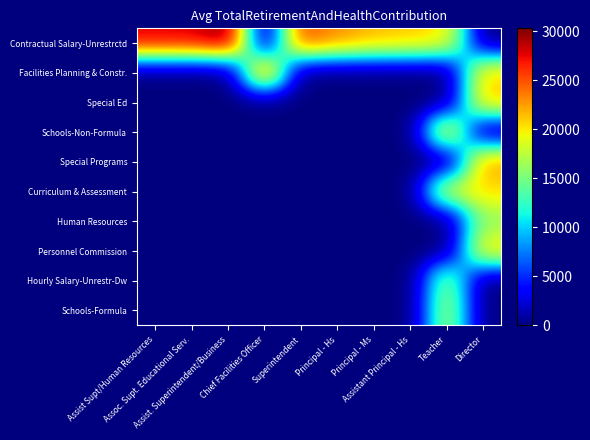

Reading left to right, list all the values displayed in this chart.

Contractual Salary-Unrestrctd: Assist Supt/Human Resources=27891	Assoc. Supt. Educational Serv.=27891	Assist. Superintendent/Business=30282	Chief Facilities Officer=0	Superintendent=25500	Principal - Hs=22951	Principal - Ms=21588	Assistant Principal - Hs=21085	Teacher=20129	Director=0
Facilities Planning & Constr.: Assist Supt/Human Resources=0	Assoc. Supt. Educational Serv.=0	Assist. Superintendent/Business=0	Chief Facilities Officer=25418	Superintendent=0	Principal - Hs=0	Principal - Ms=0	Assistant Principal - Hs=0	Teacher=0	Director=20735
Special Ed: Assist Supt/Human Resources=0	Assoc. Supt. Educational Serv.=0	Assist. Superintendent/Business=0	Chief Facilities Officer=0	Superintendent=0	Principal - Hs=0	Principal - Ms=0	Assistant Principal - Hs=0	Teacher=0	Director=21352
Schools-Non-Formula: Assist Supt/Human Resources=0	Assoc. Supt. Educational Serv.=0	Assist. Superintendent/Business=0	Chief Facilities Officer=0	Superintendent=0	Principal - Hs=0	Principal - Ms=0	Assistant Principal - Hs=0	Teacher=21050	Director=0
Special Programs: Assist Supt/Human Resources=0	Assoc. Supt. Educational Serv.=0	Assist. Superintendent/Business=0	Chief Facilities Officer=0	Superintendent=0	Principal - Hs=0	Principal - Ms=0	Assistant Principal - Hs=0	Teacher=0	Director=22605
Curriculum & Assessment: Assist Supt/Human Resources=0	Assoc. Supt. Educational Serv.=0	Assist. Superintendent/Business=0	Chief Facilities Officer=0	Superintendent=0	Principal - Hs=0	Principal - Ms=0	Assistant Principal - Hs=0	Teacher=18817	Director=20392
Human Resources: Assist Supt/Human Resources=0	Assoc. Supt. Educational Serv.=0	Assist. Superintendent/Business=0	Chief Facilities Officer=0	Superintendent=0	Principal - Hs=0	Principal - Ms=0	Assistant Principal - Hs=0	Teacher=0	Director=16075
Personnel Commission: Assist Supt/Human Resources=0	Assoc. Supt. Educational Serv.=0	Assist. Superintendent/Business=0	Chief Facilities Officer=0	Superintendent=0	Principal - Hs=0	Principal - Ms=0	Assistant Principal - Hs=0	Teacher=0	Director=20378
Hourly Salary-Unrestr-Dw: Assist Supt/Human Resources=0	Assoc. Supt. Educational Serv.=0	Assist. Superintendent/Business=0	Chief Facilities Officer=0	Superintendent=0	Principal - Hs=0	Principal - Ms=0	Assistant Principal - Hs=0	Teacher=15934	Director=0
Schools-Formula: Assist Supt/Human Resources=0	Assoc. Supt. Educational Serv.=0	Assist. Superintendent/Business=0	Chief Facilities Officer=0	Superintendent=0	Principal - Hs=0	Principal - Ms=0	Assistant Principal - Hs=0	Teacher=17280	Director=0